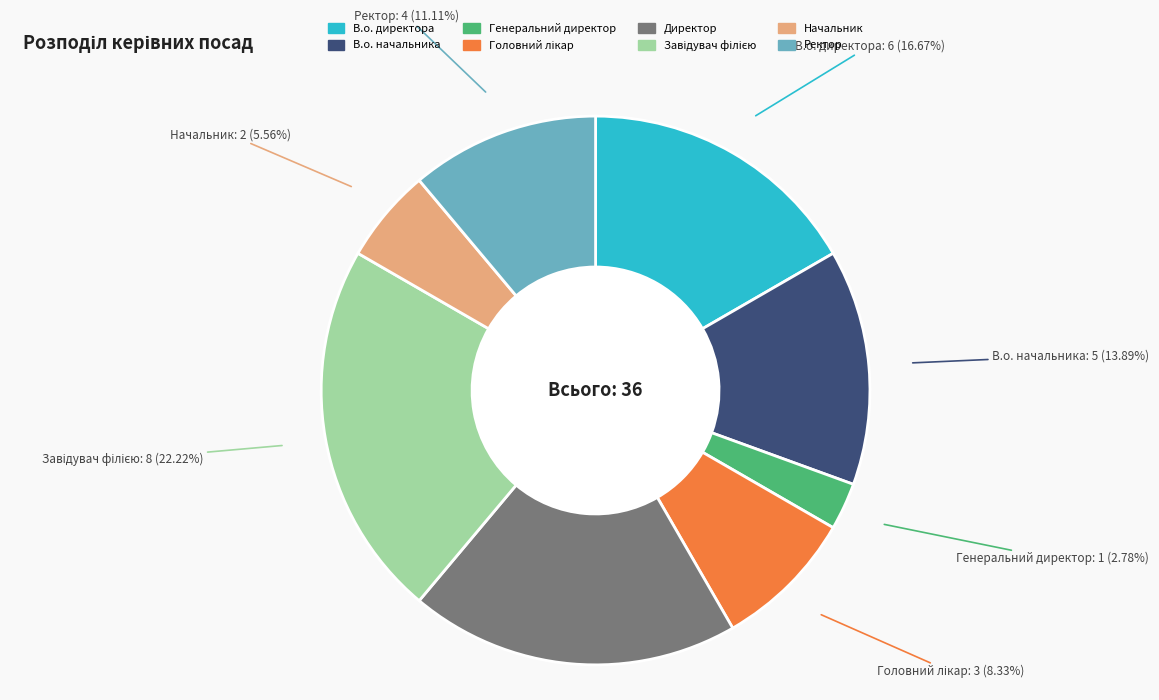

Is there a majority slice in this chart?

No